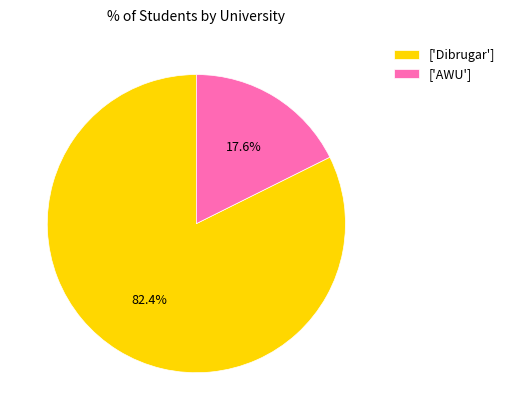

Does any single category account for the majority?

Yes